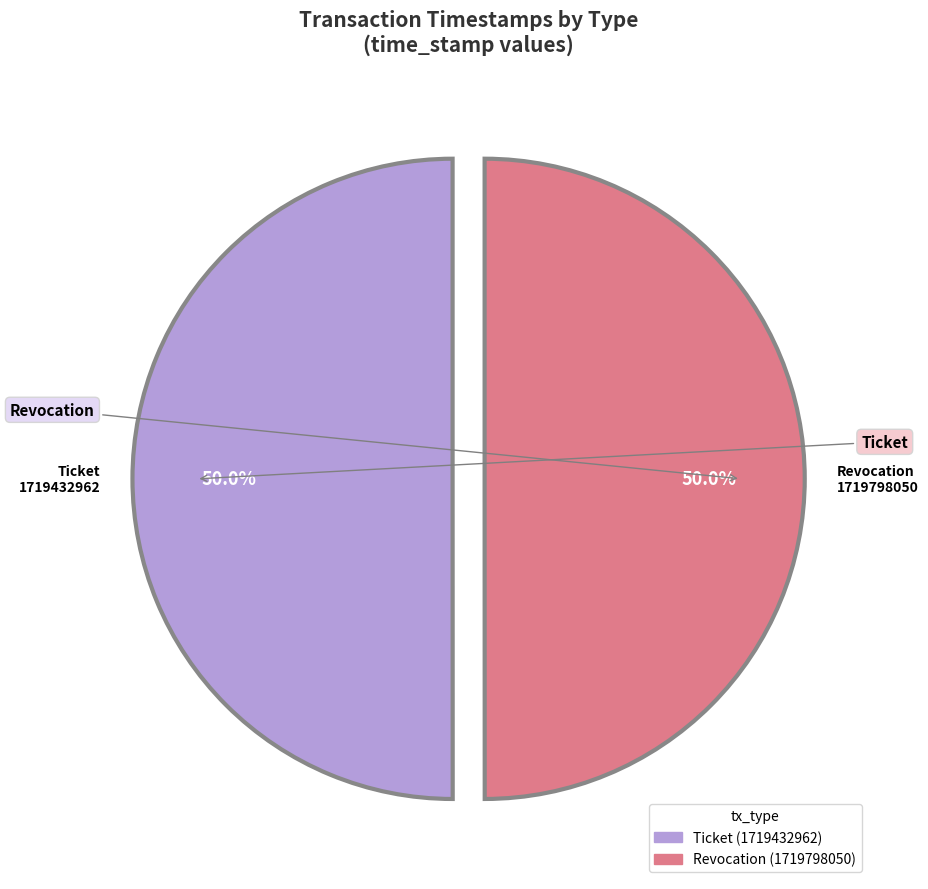

Rank the categories by value from highest to lowest.

Revocation, Ticket